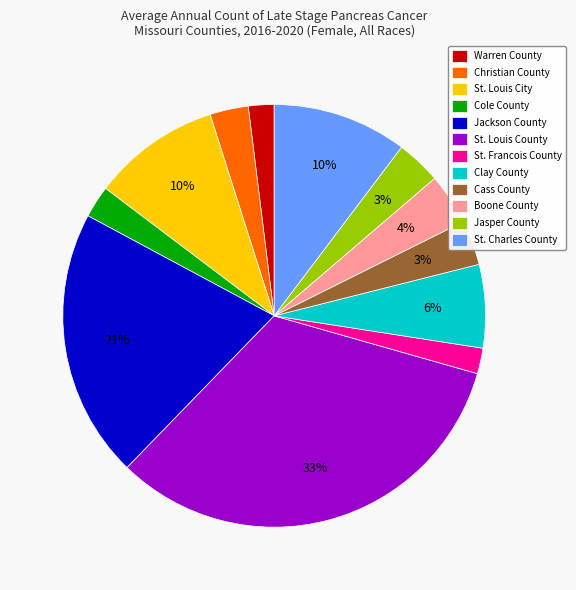

Which has a higher value, Clay County or St. Louis County?

St. Louis County